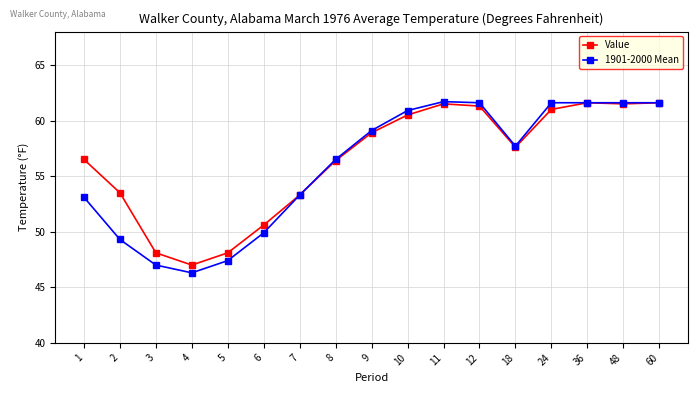

What is the value of the 1901-2000 Mean point at the 9th from the left?

59.1